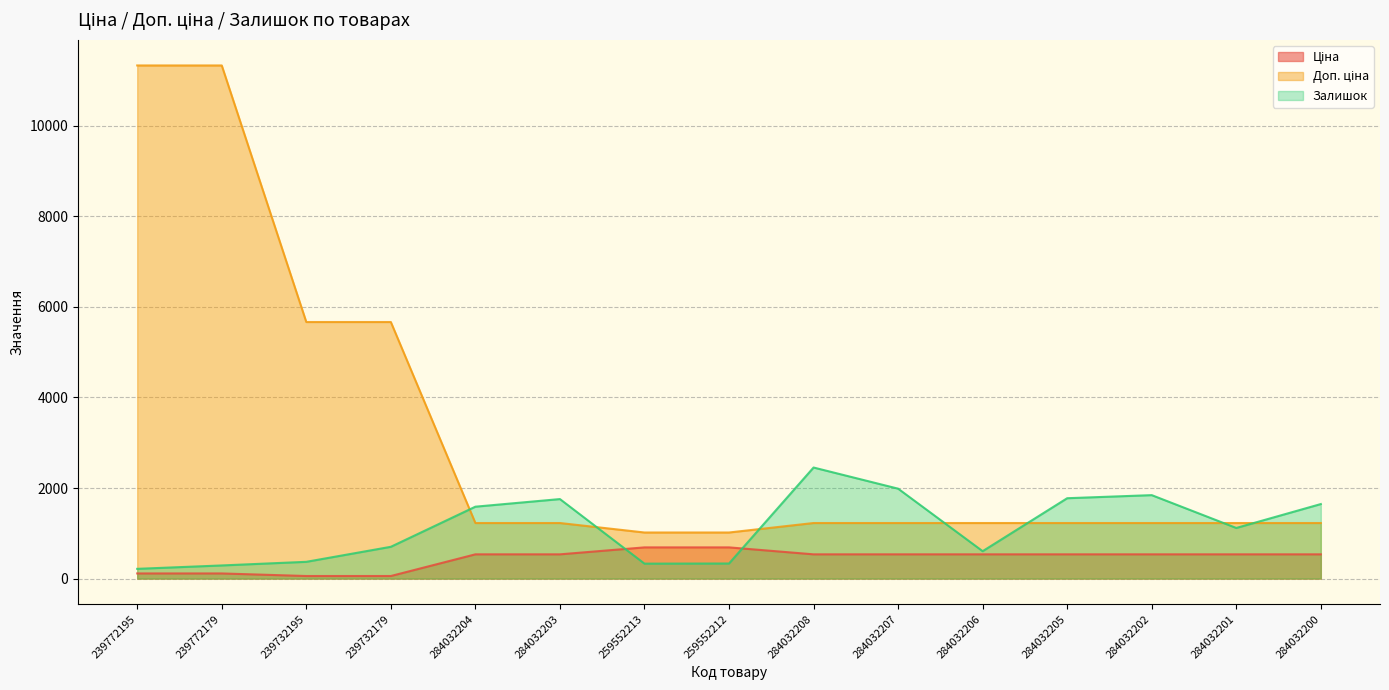

What is the greatest value displayed?

11334.0